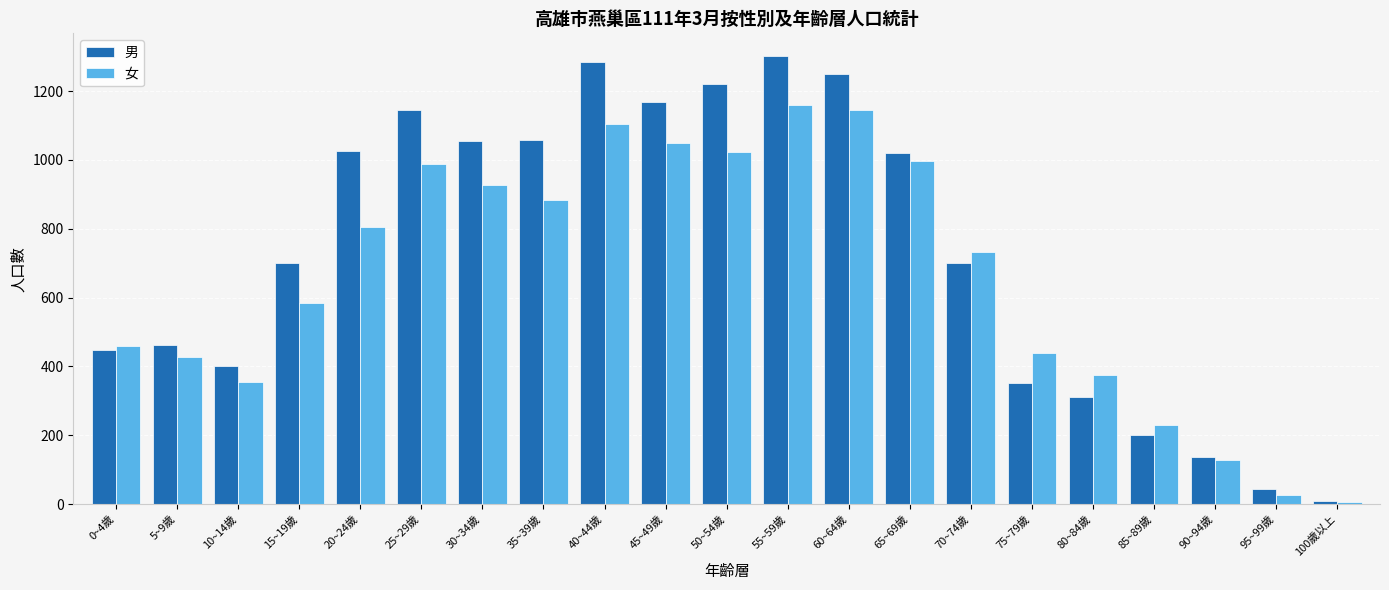

What is the difference between the 男 values at 5~9歲 and 85~89歲?

260